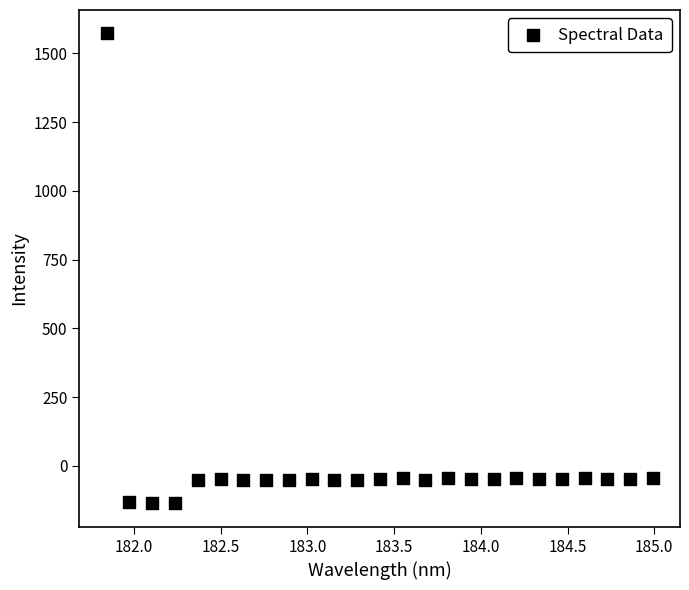

What is the range of X values (max minus min)?

3.1